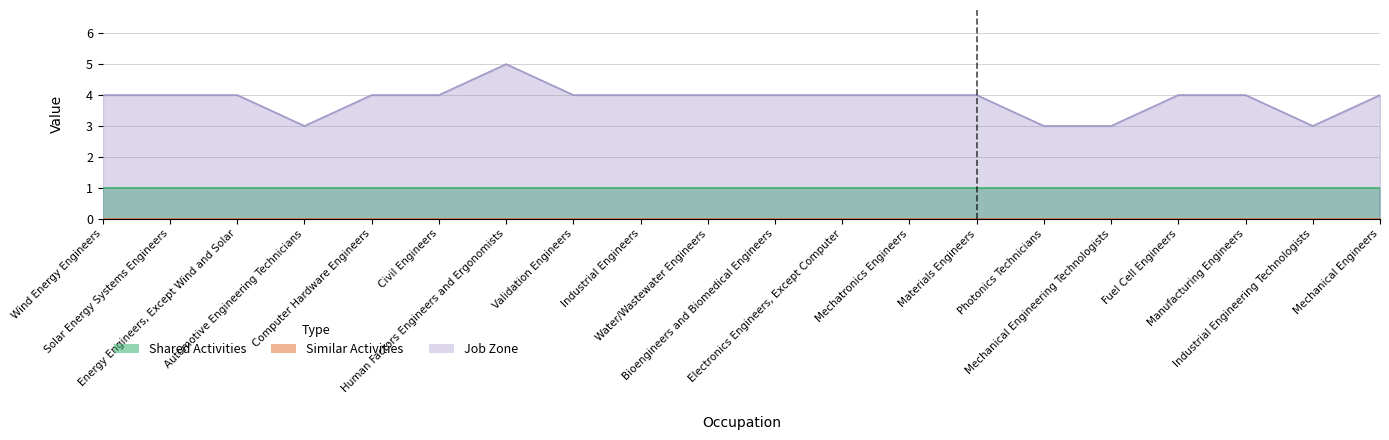

How many data points in Job Zone are above 4?

1